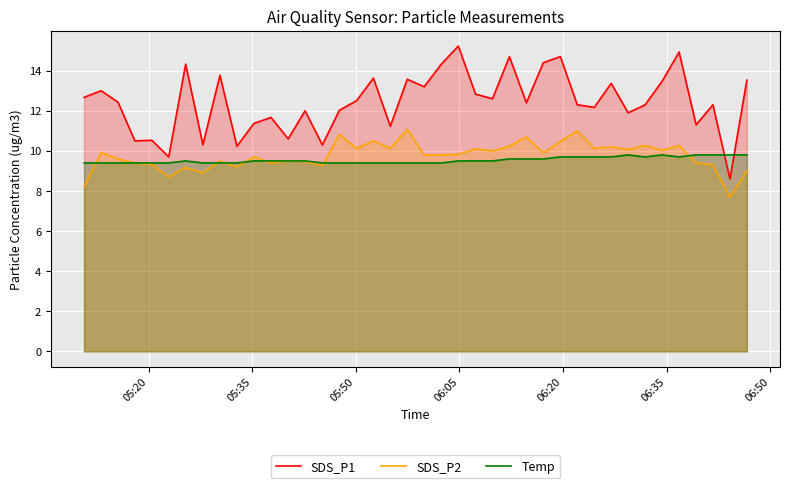

True or false: SDS_P1 and SDS_P2 intersect in this chart.

False